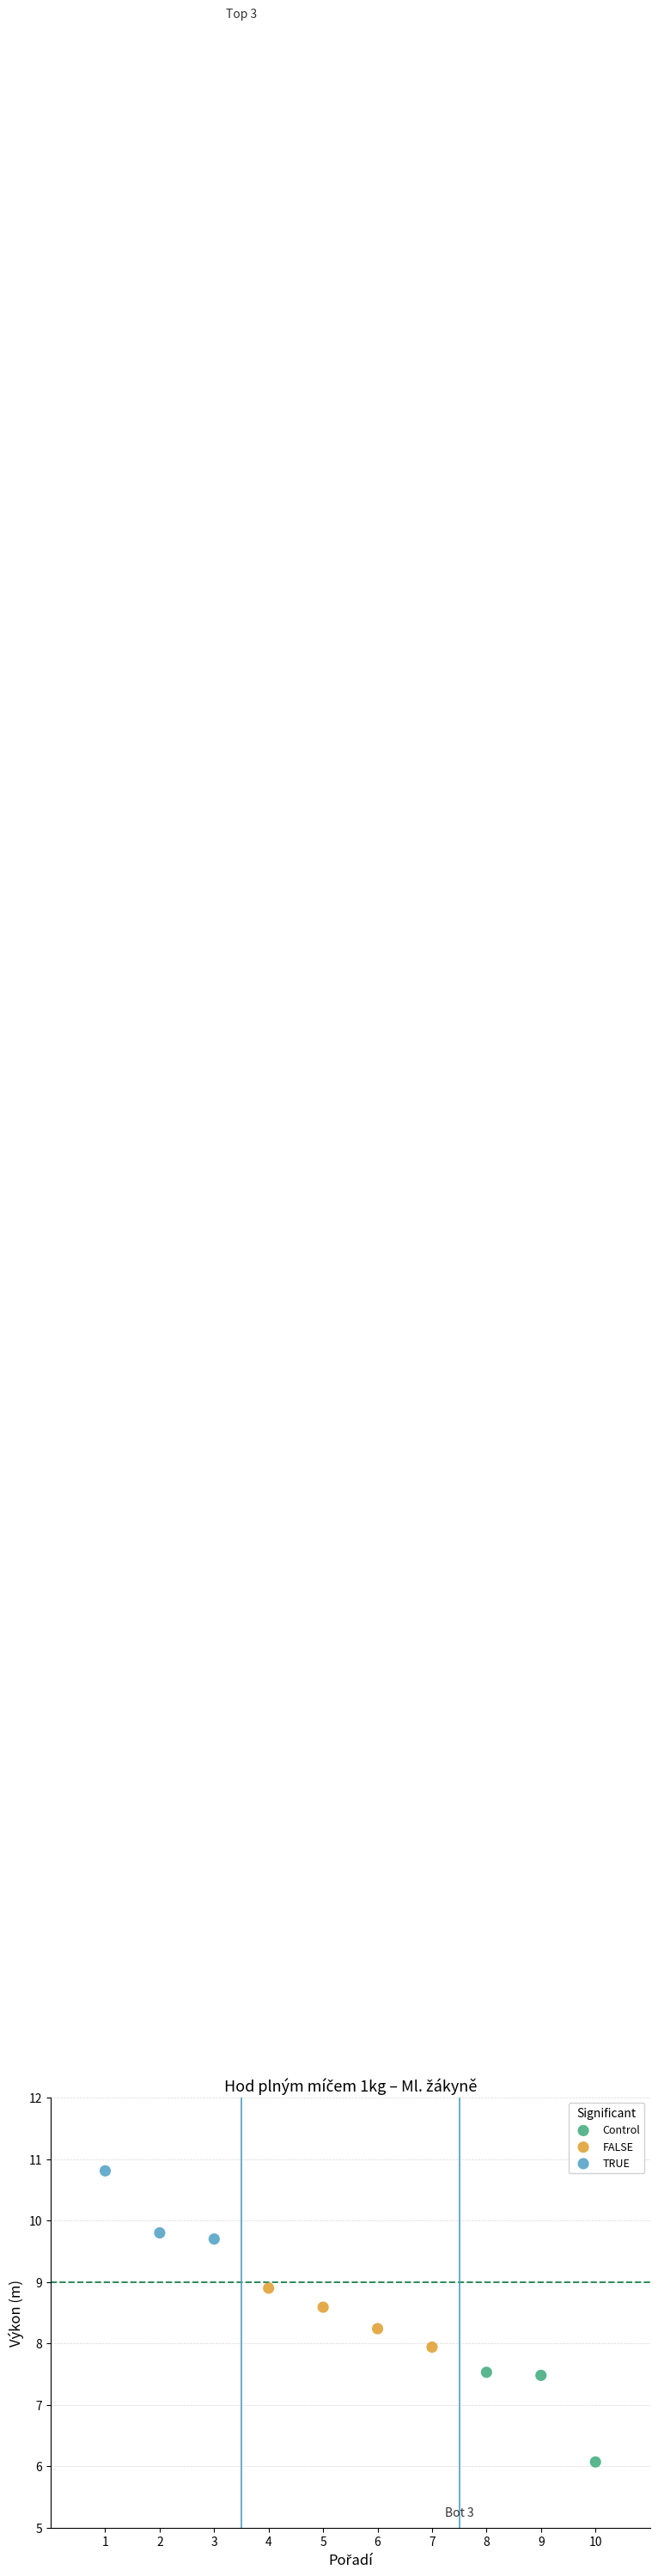

Which series reaches the maximum Y coordinate?

TRUE